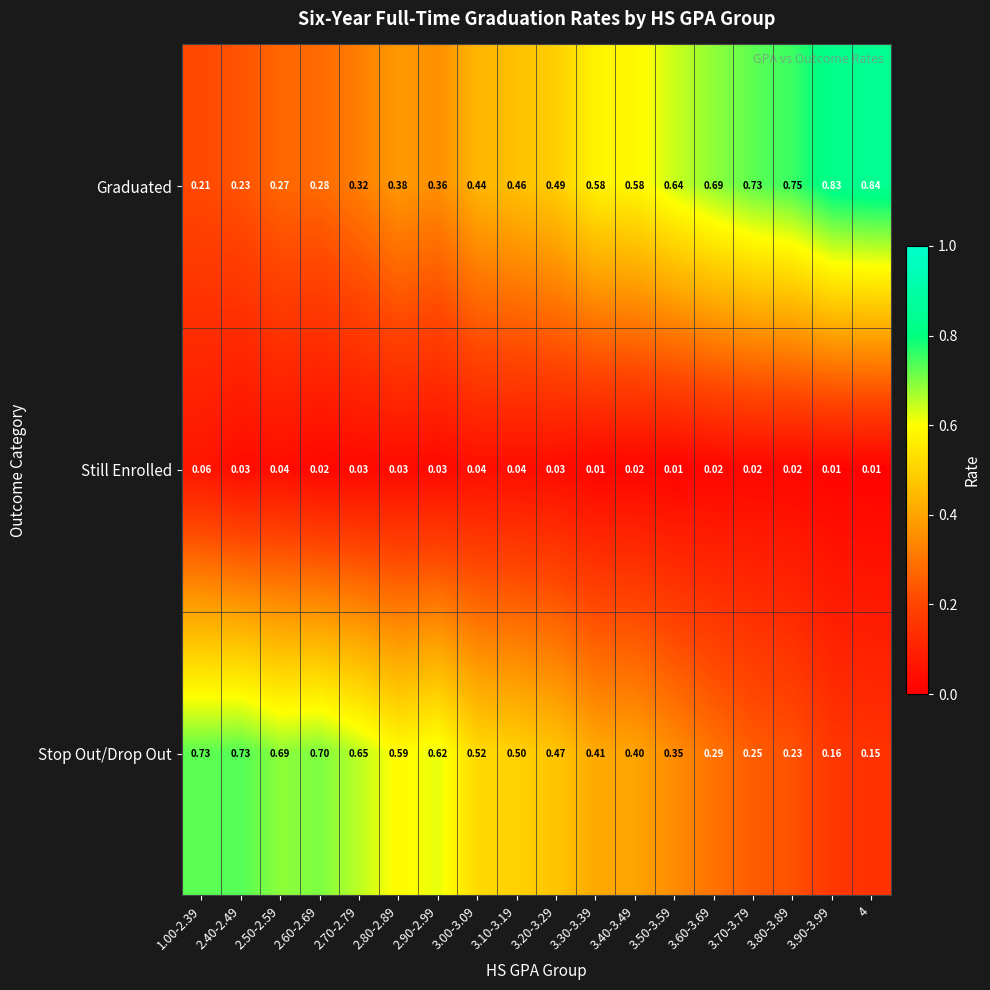

Which series has the widest spread of values?

Graduated